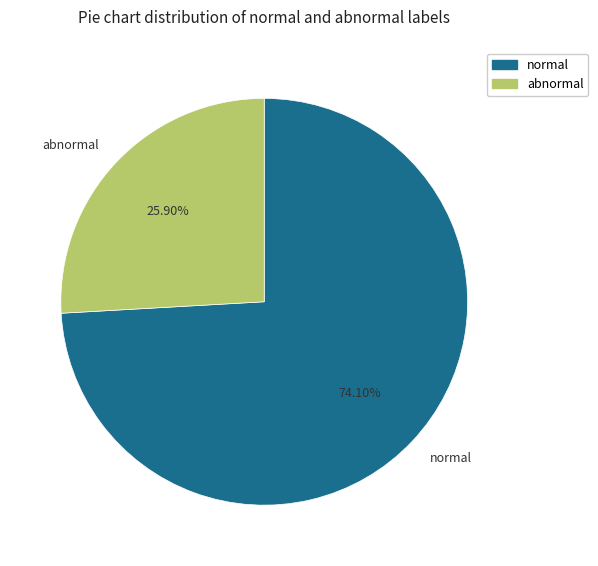

How many segments does this pie chart have?

2